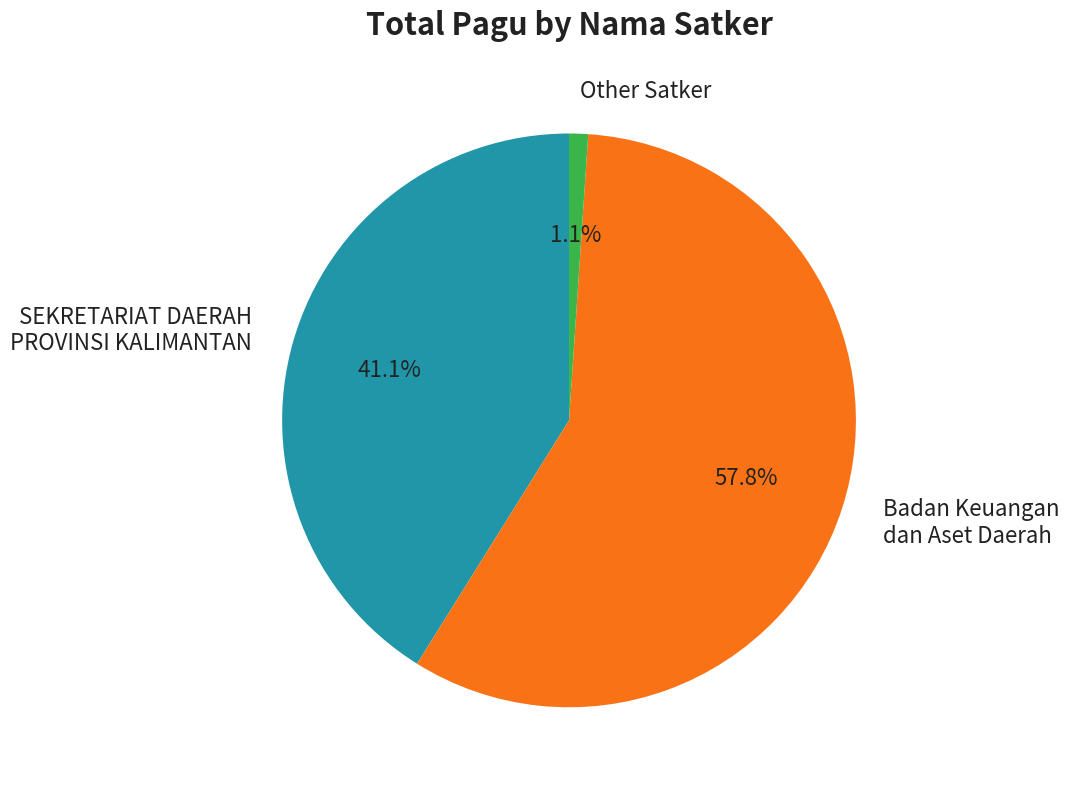

Which slice is the largest?

Badan Keuangan dan Aset Daerah